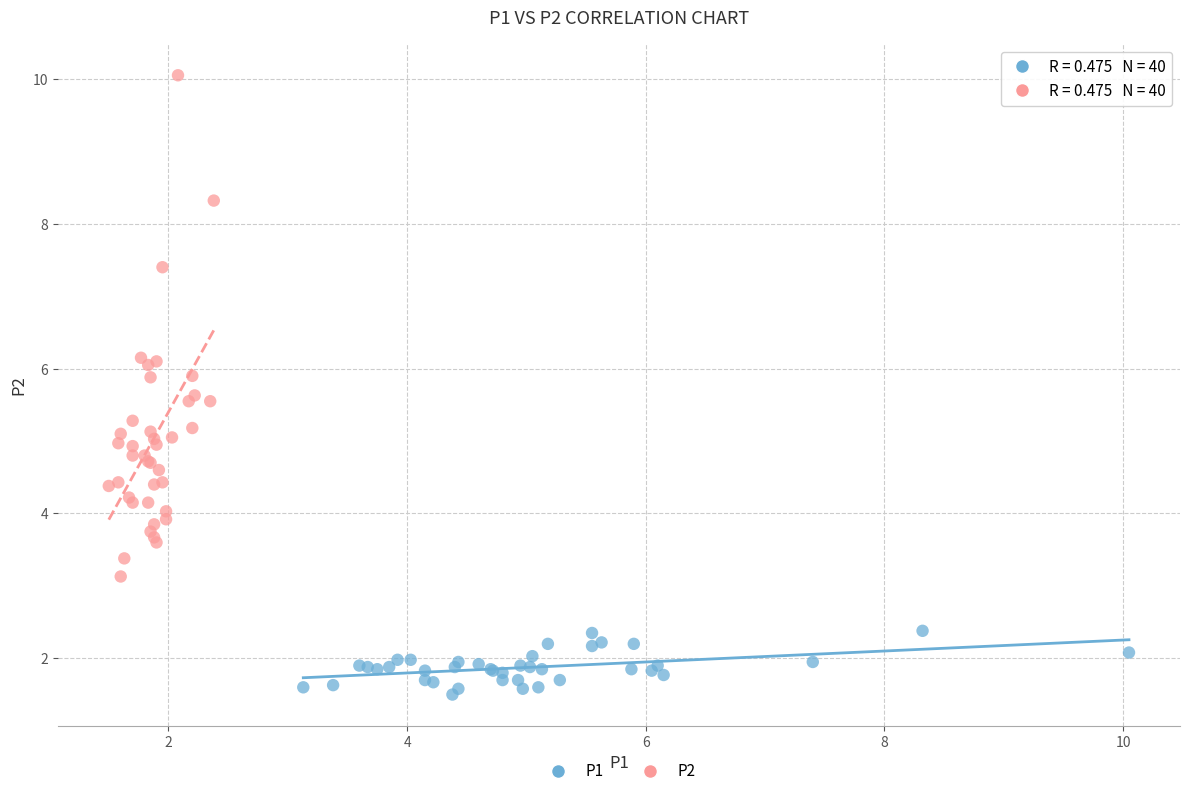

Which series contains the highest Y value?

P2